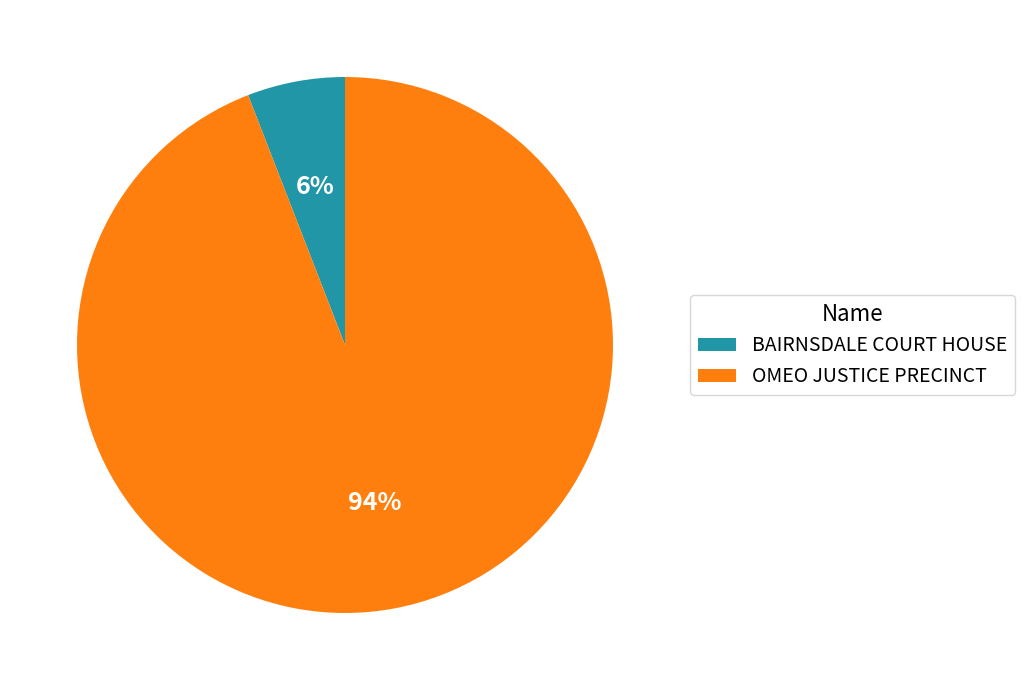

What is the majority slice?

OMEO JUSTICE PRECINCT